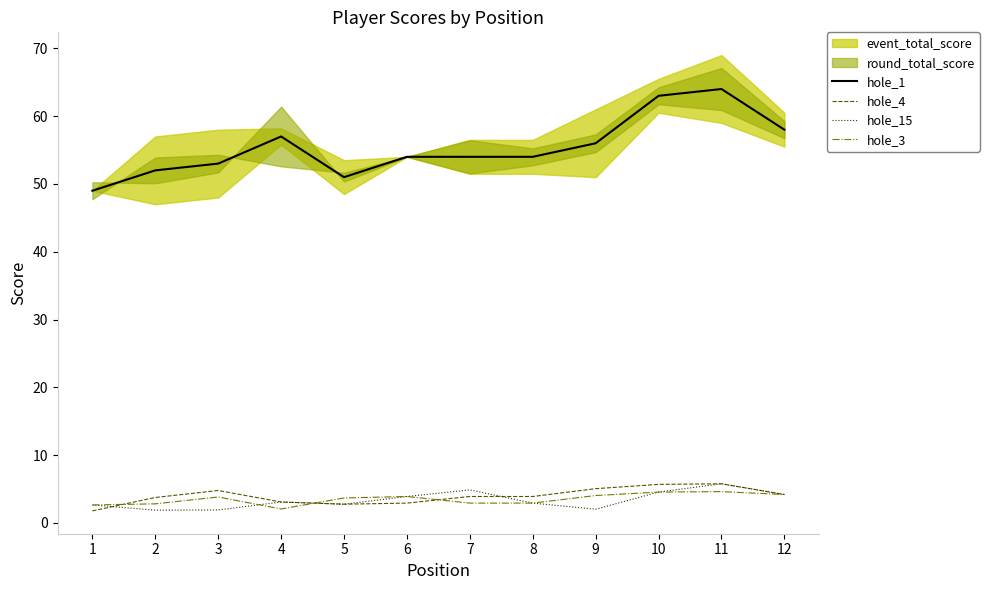

True or false: hole_4 has more than 0 points higher than both neighbors.

True